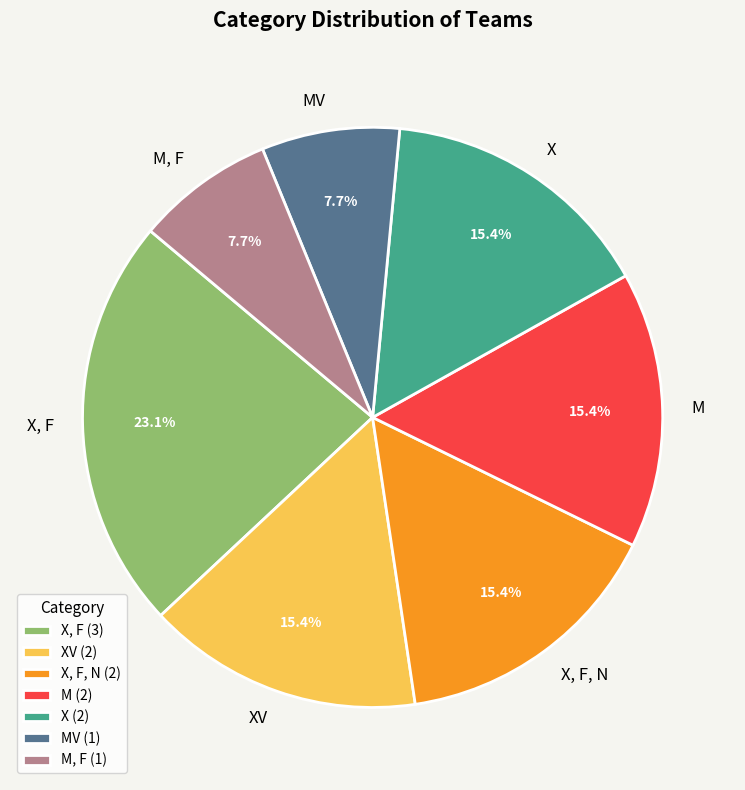

Is the sum of X, F, N and XV greater than half?

No